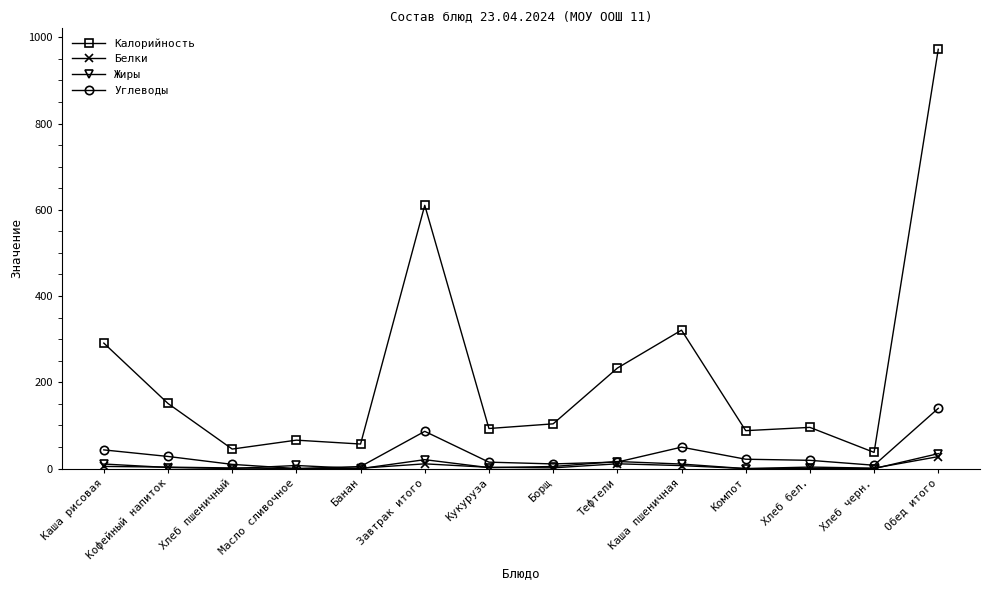

Where is the first local maximum for Калорийность?

Масло сливочное